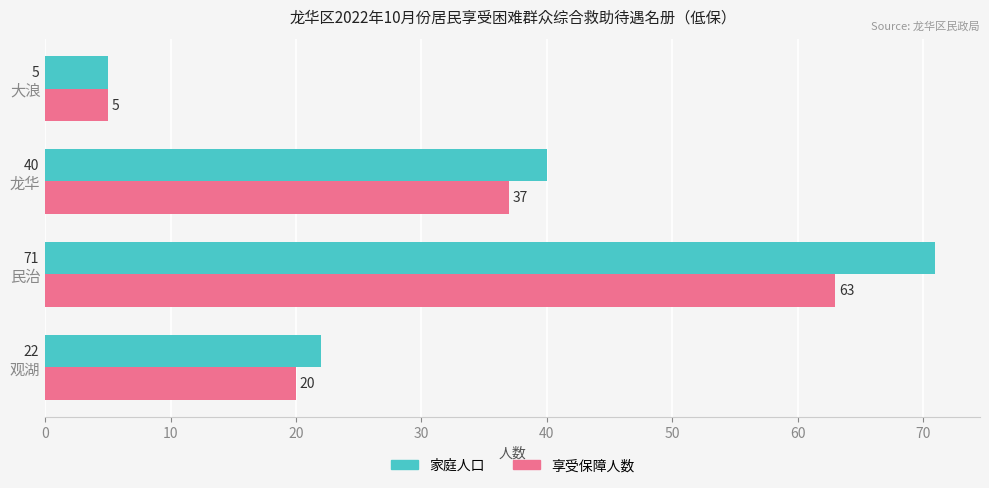

Which series has the widest spread of values?

家庭人口